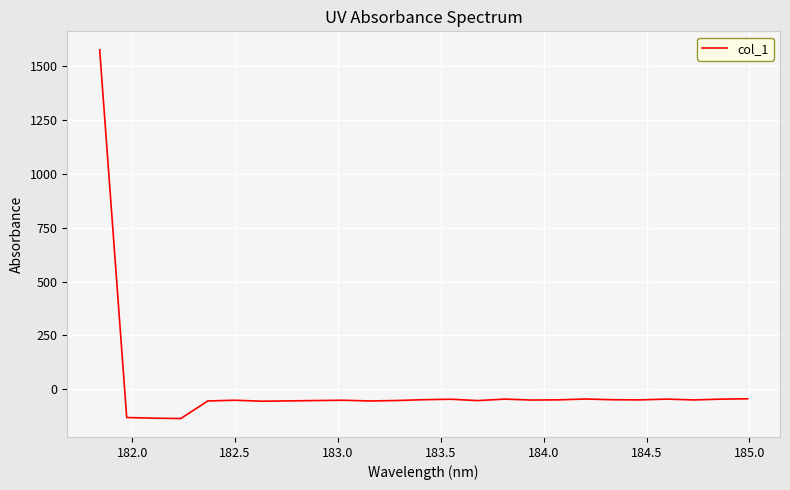

What is the greatest value displayed?

1577.3